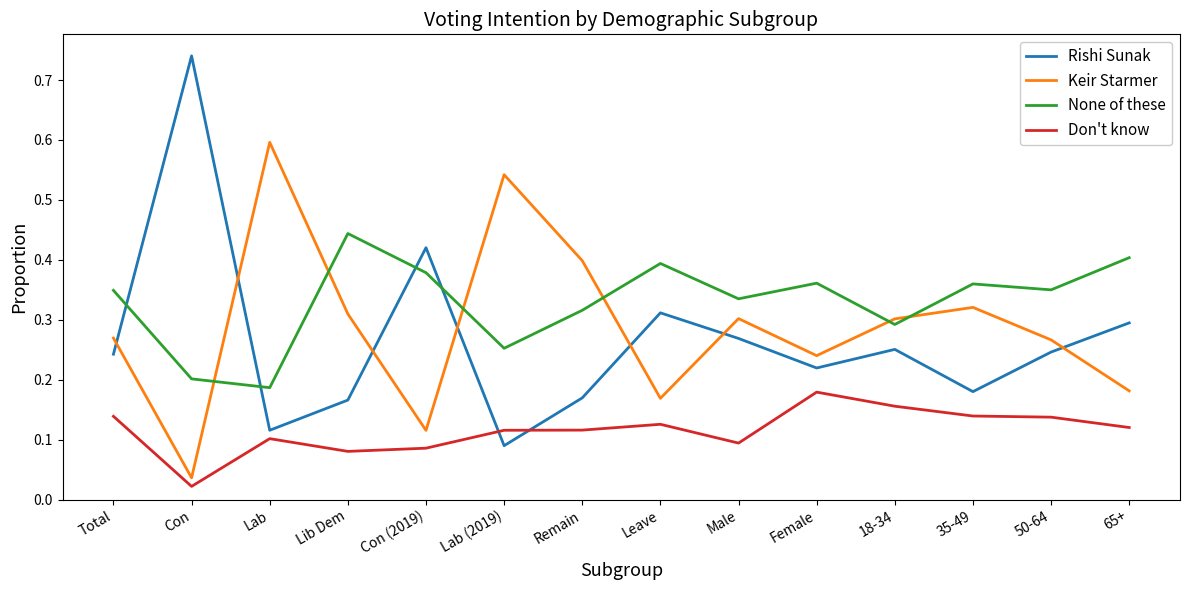

What position from the right is Lab (2019)?

9